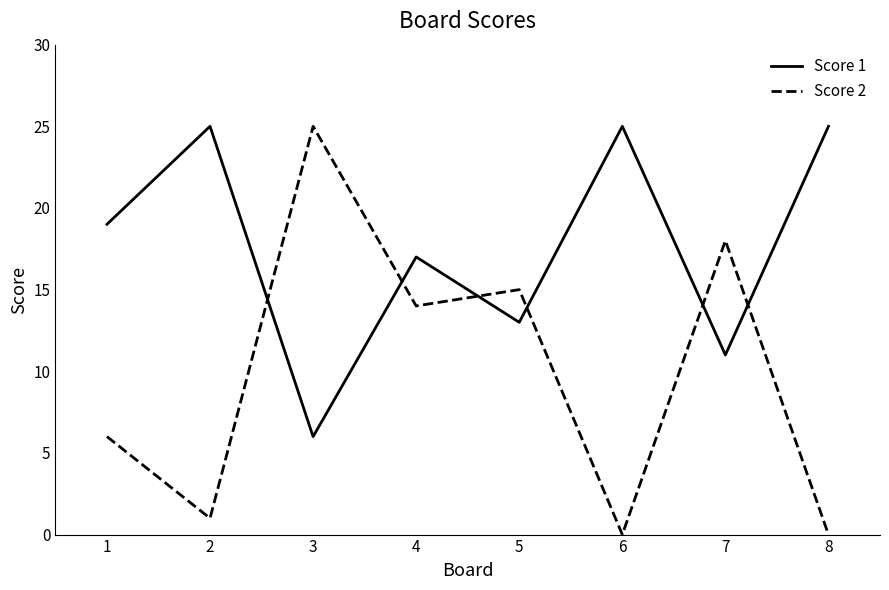

How many values in the Score 1 series are below 19?

4